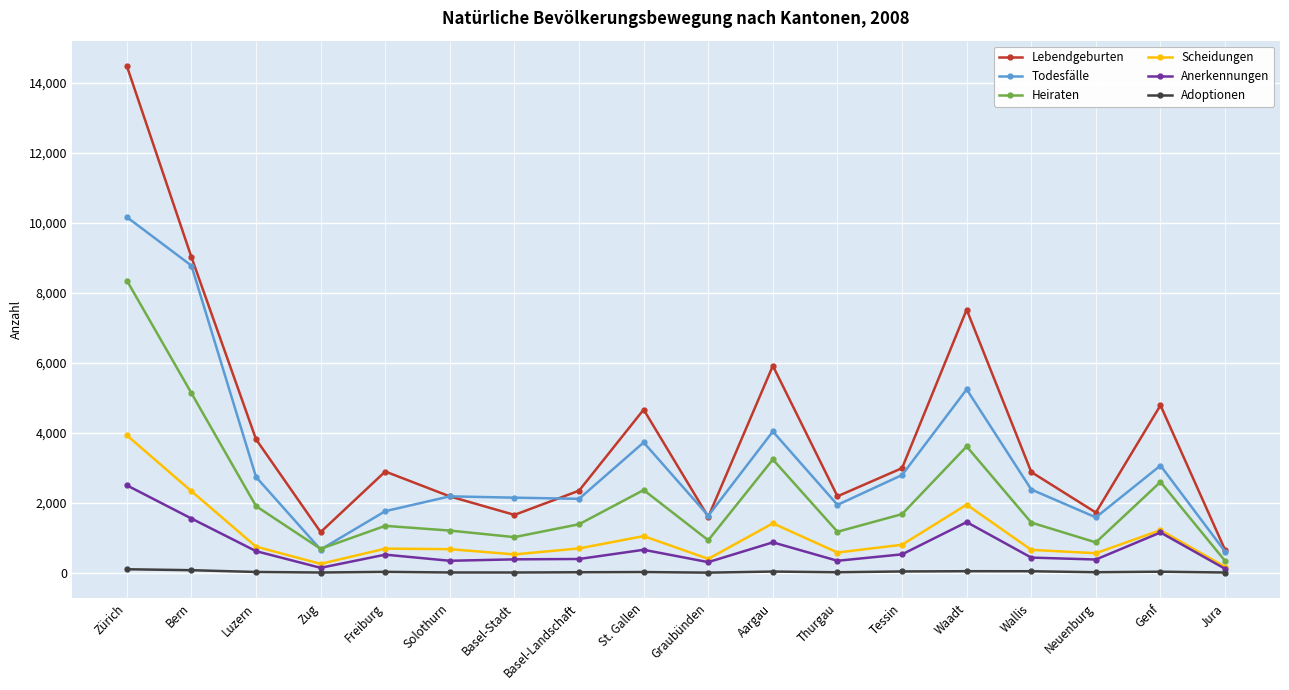

True or false: Scheidungen and Lebendgeburten cross at least once.

False